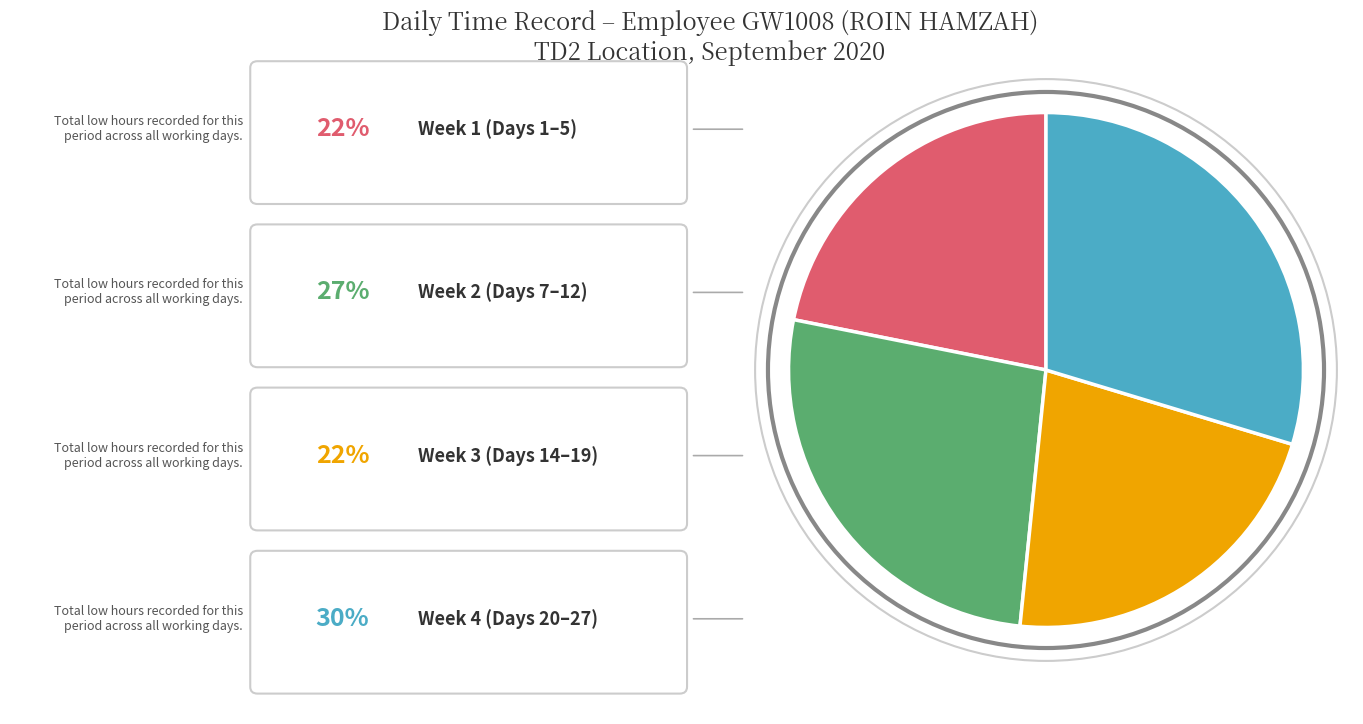

Is there a majority slice in this chart?

No